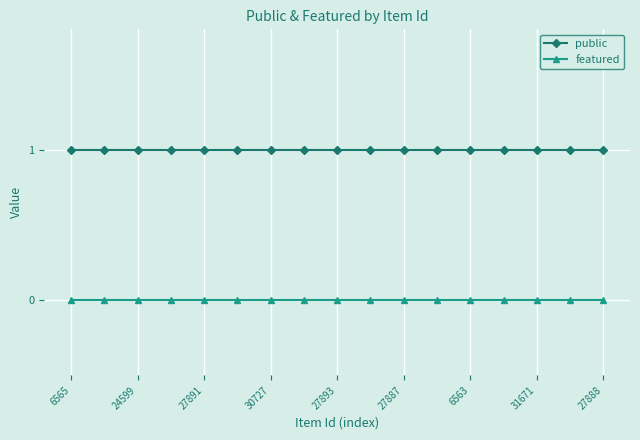

Reading left to right, list all the values displayed in this chart.

public: 1	1	1	1	1	1	1	1	1	1	1	1	1	1	1	1	1
featured: 0	0	0	0	0	0	0	0	0	0	0	0	0	0	0	0	0